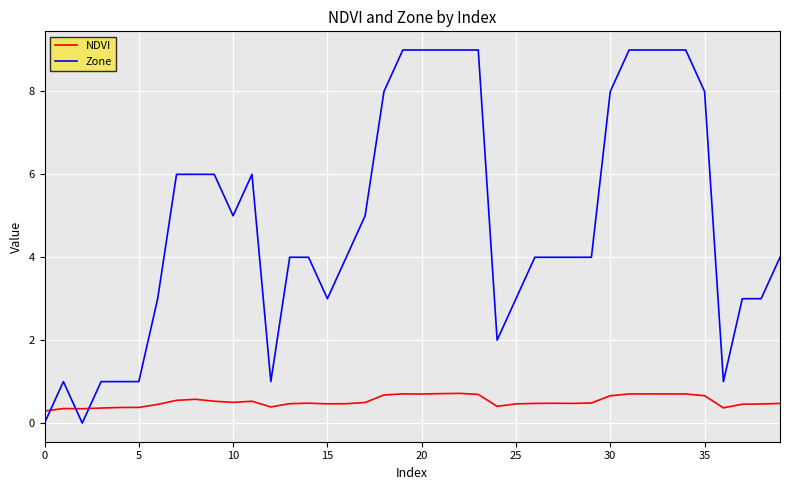

Which series has the largest range (max minus min)?

Zone